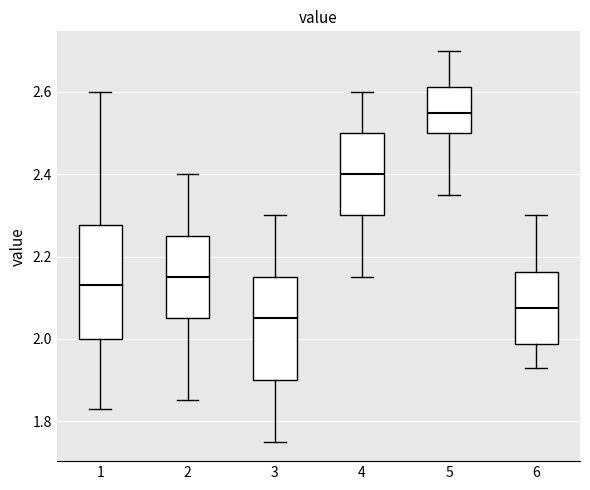

Comparing the boxes themselves (not the whiskers), which one is the tallest?

1